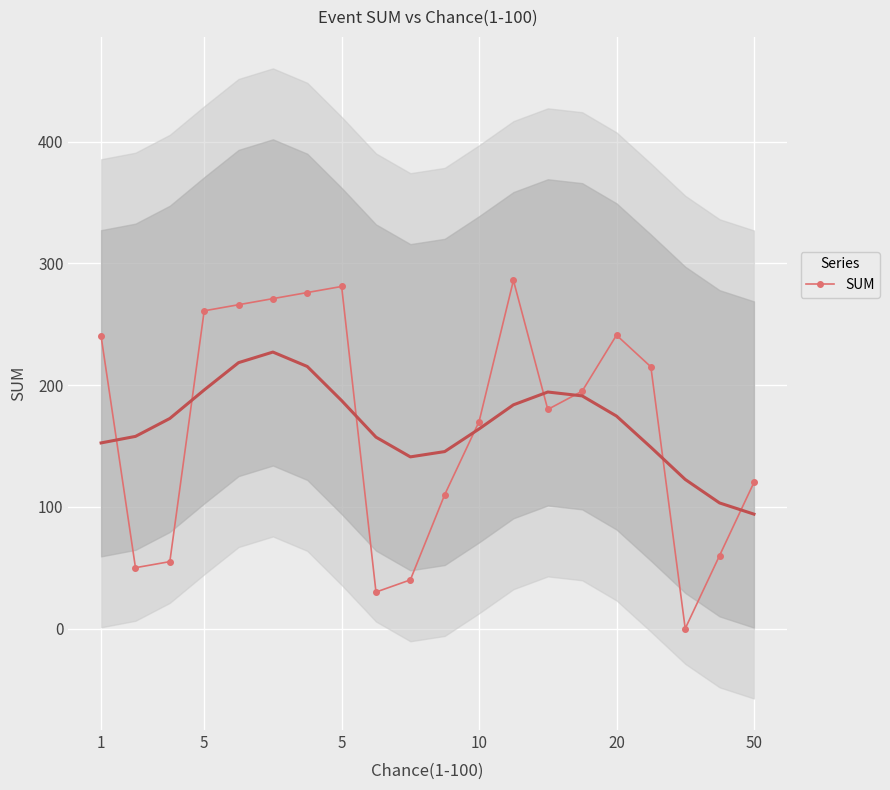

What is the change in value from 10 to 7?

+20